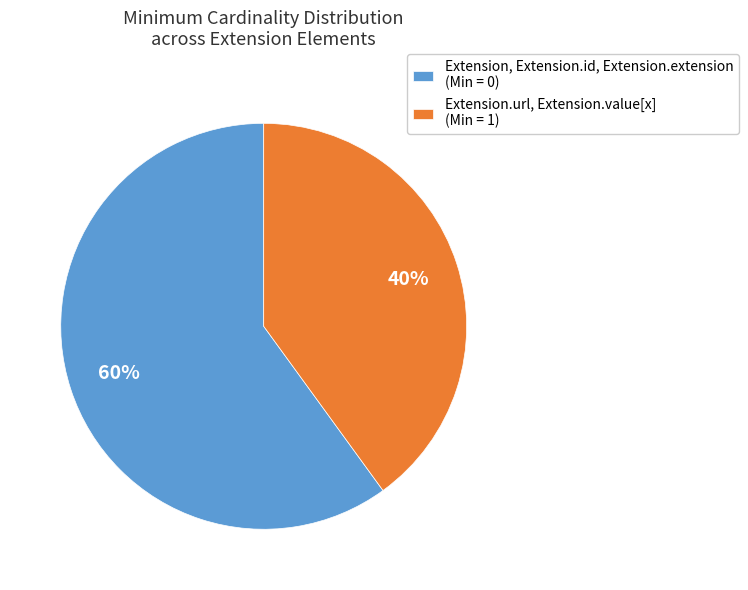

To the nearest percent, what is the average slice percentage?

50%